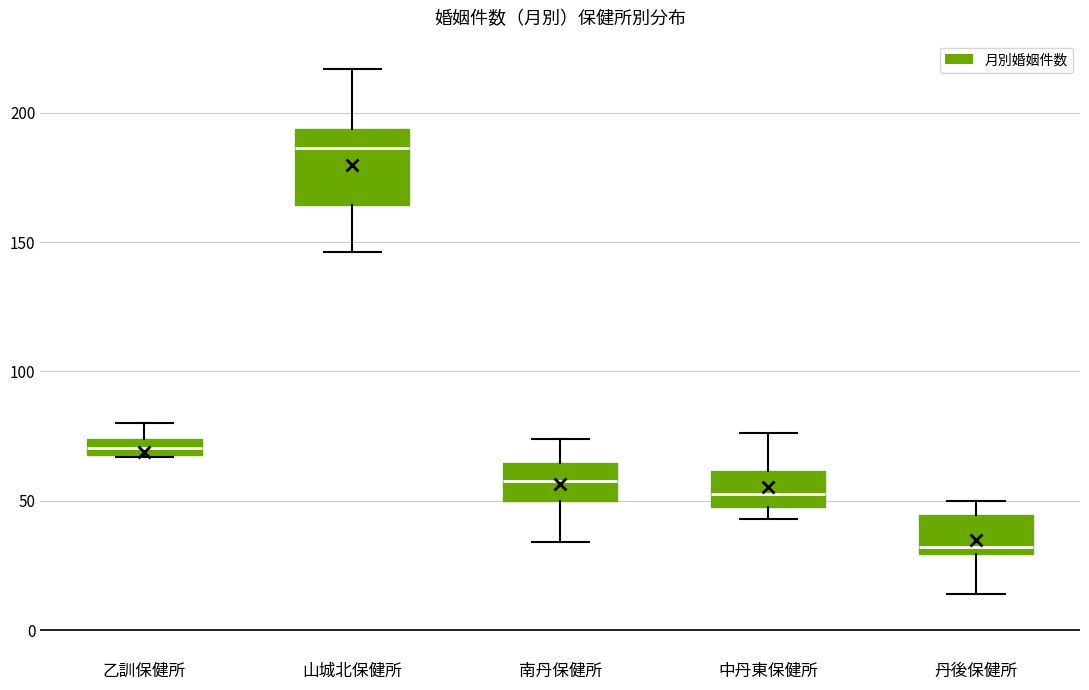

Which box's median line is the highest?

山城北保健所